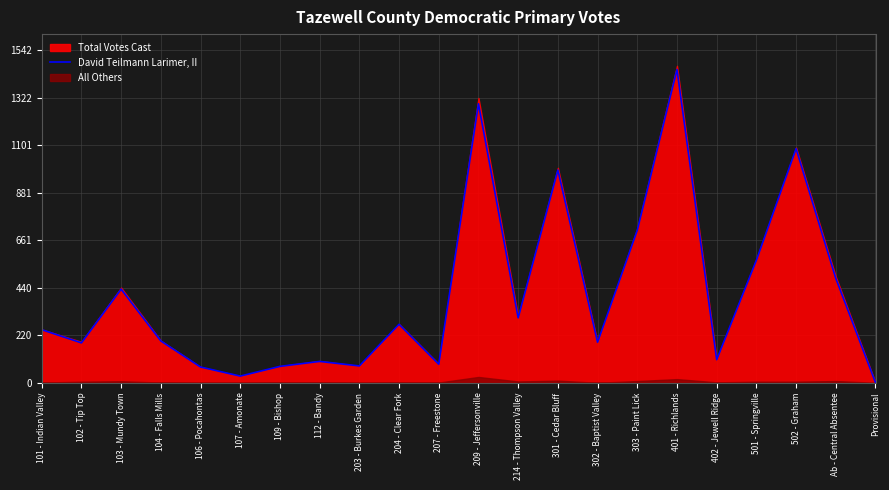

How many data points are above 246?

10